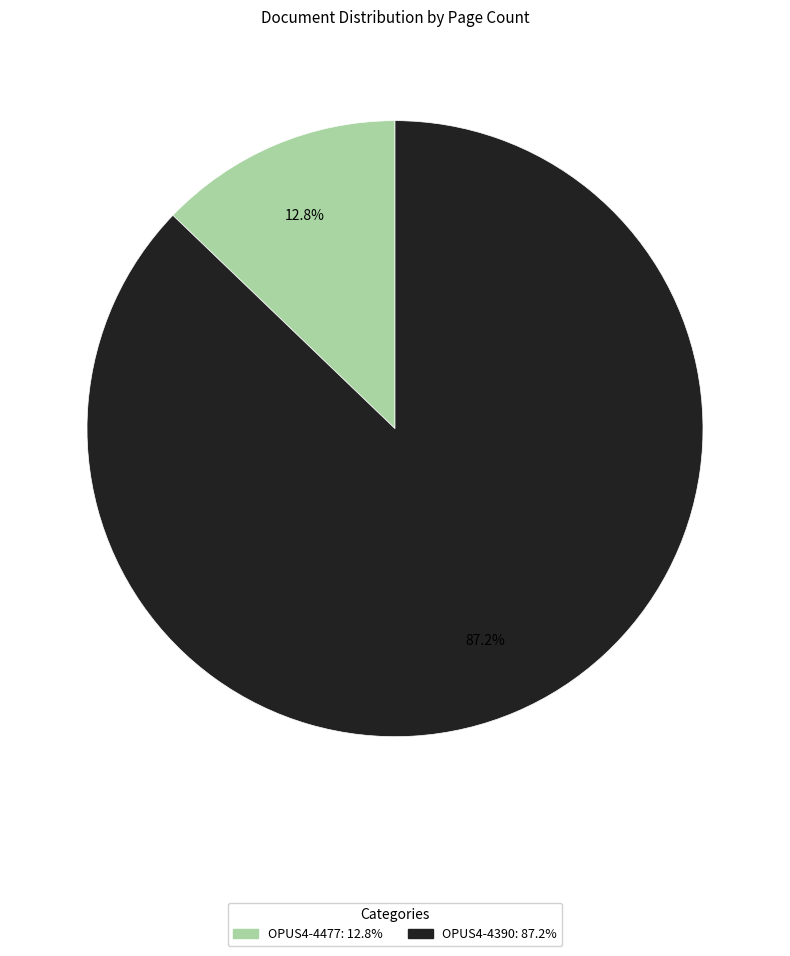

What is the smallest slice in the pie chart?

OPUS4-4477